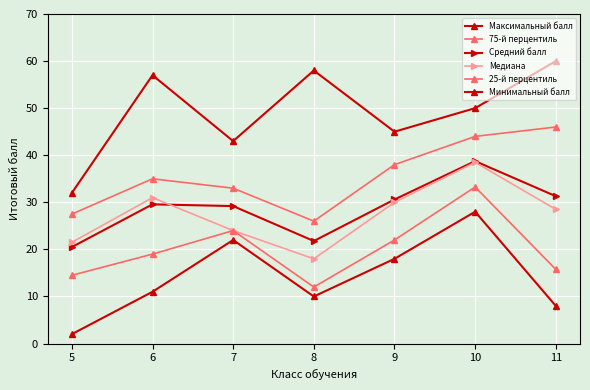

In Минимальный балл, how many points are lower than both neighbors (excluding endpoints)?

1